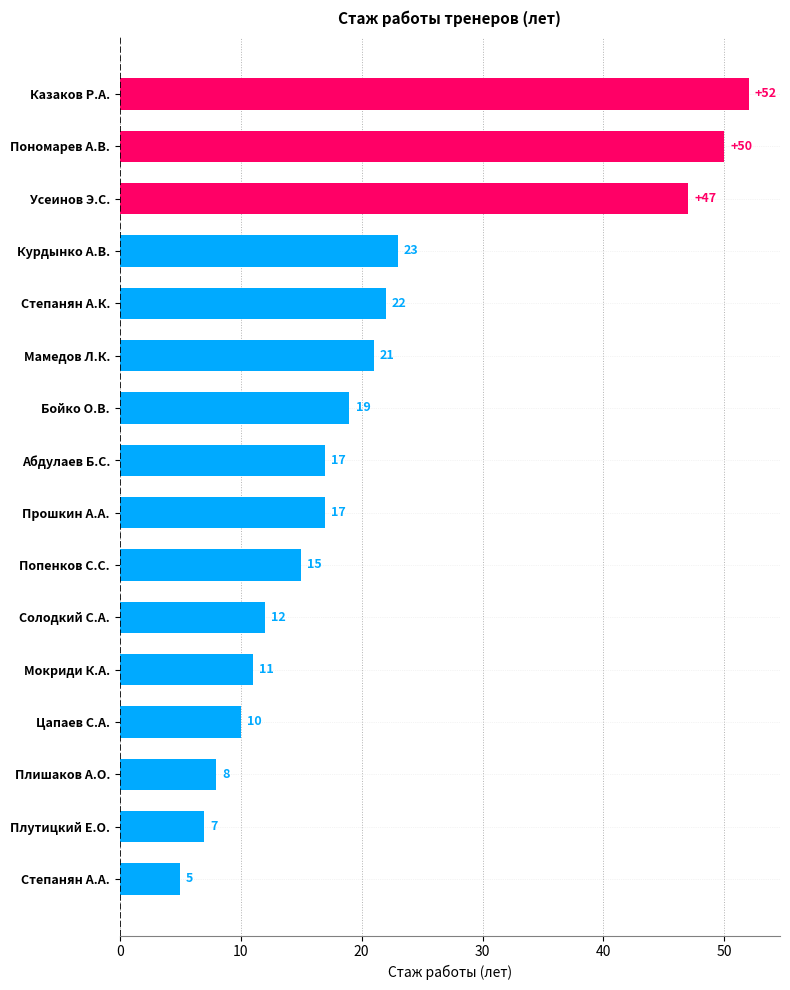

What is the value of the 15th bar from the top?

7